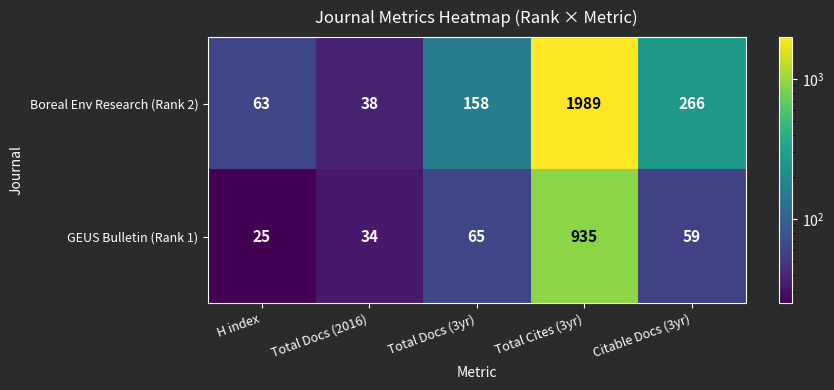

What is the difference between the maximum and minimum values in the Boreal Env Research (Rank 2) series?

1951